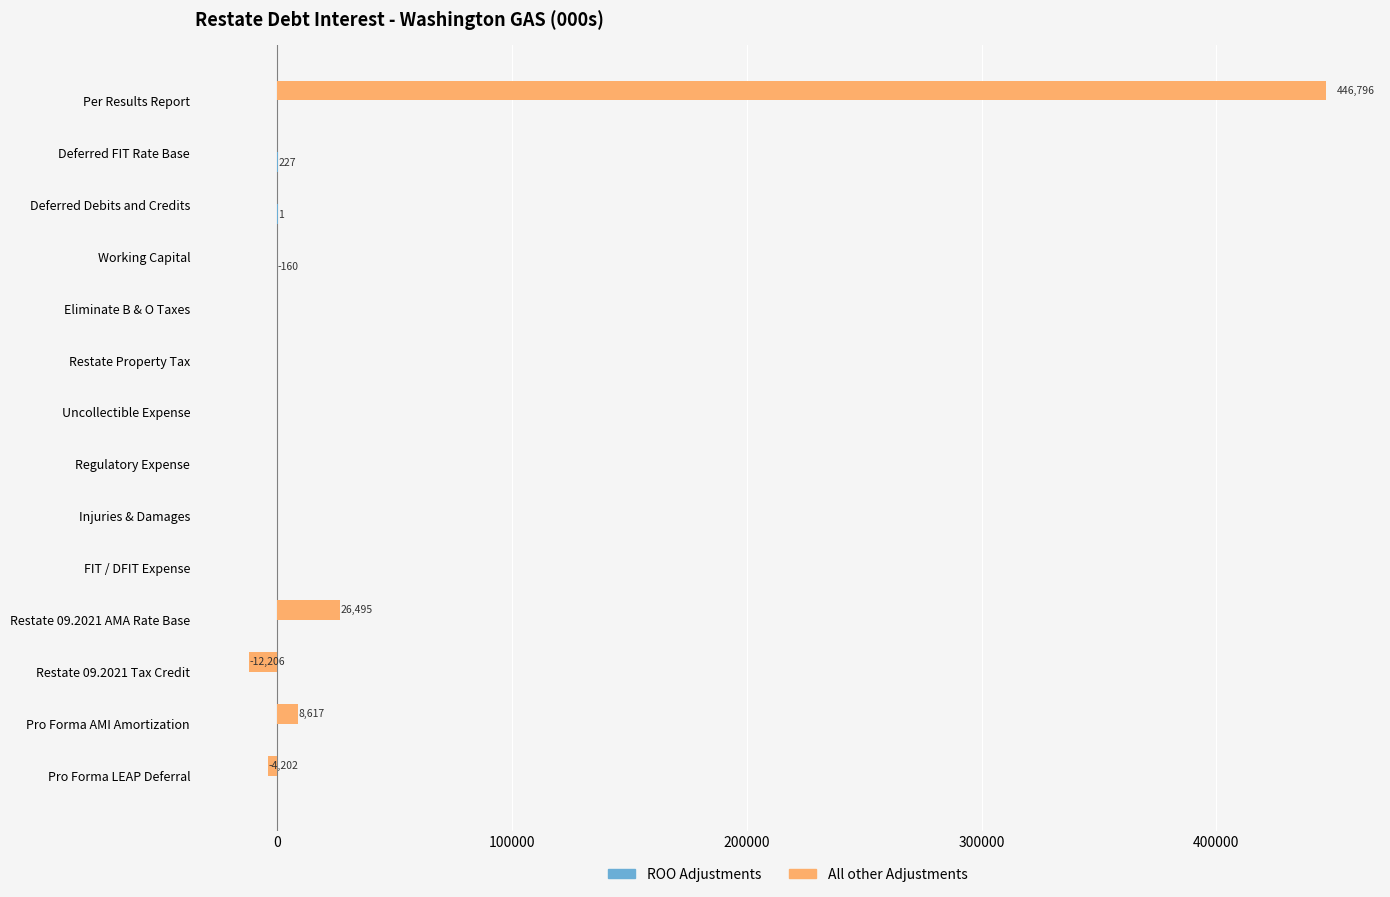

At which label is All other Adjustments closest to 217295?

Restate 09.2021 AMA Rate Base